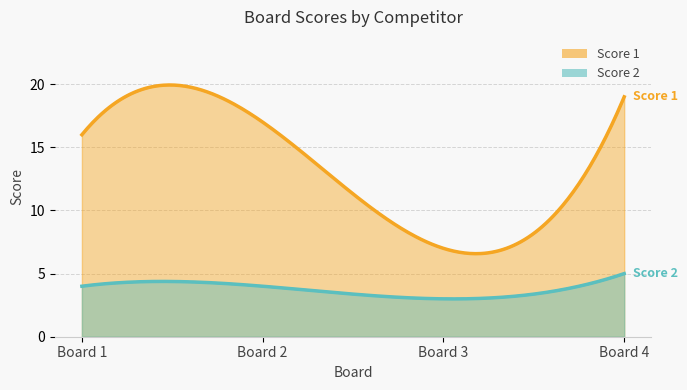

Reading left to right, transcribe all the data shown in this chart.

Score 1: 16	17	7	19
Score 2: 4	4	3	5